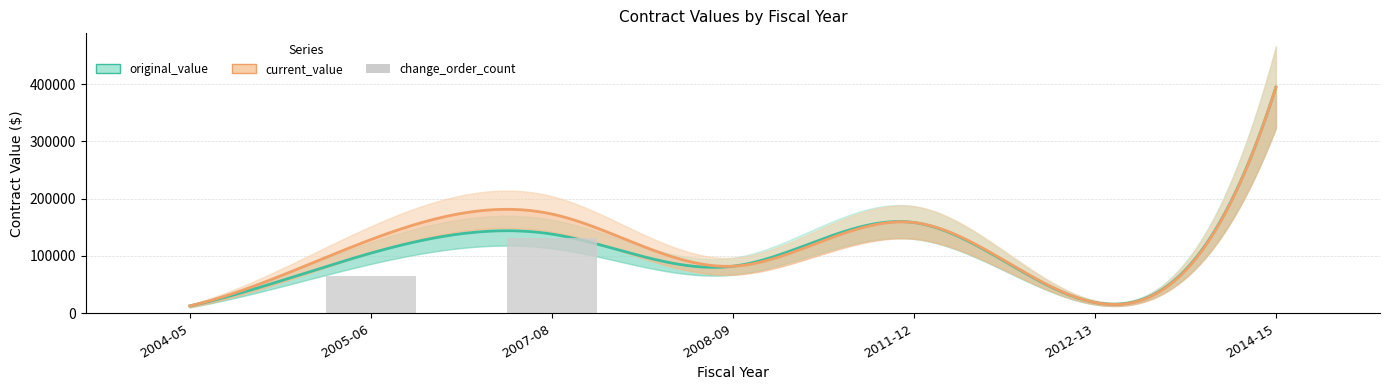

What is the label of the 12th bar from the left?

2014-15